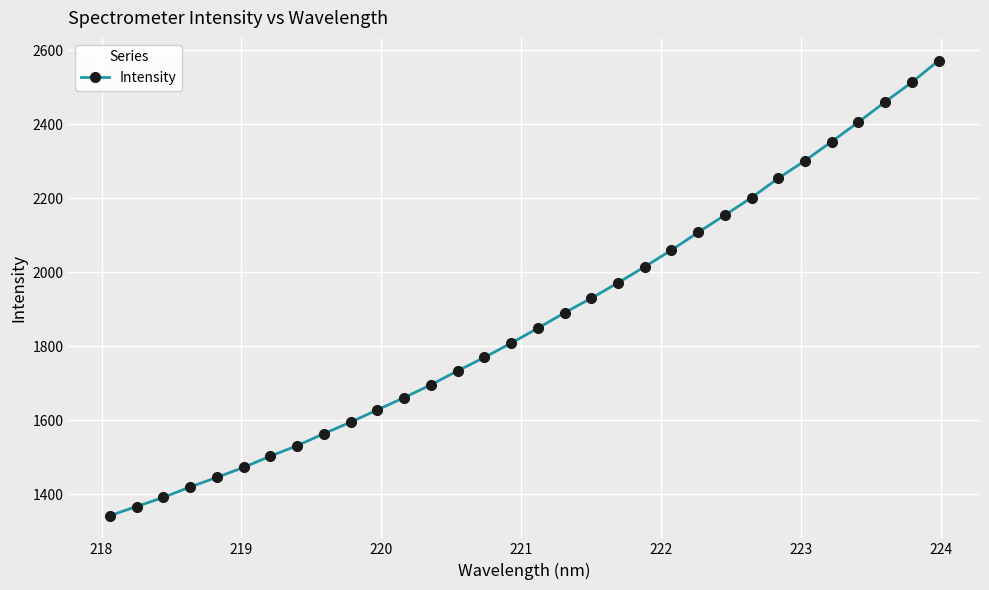

What is the value of the 12th point from the left?

1661.4